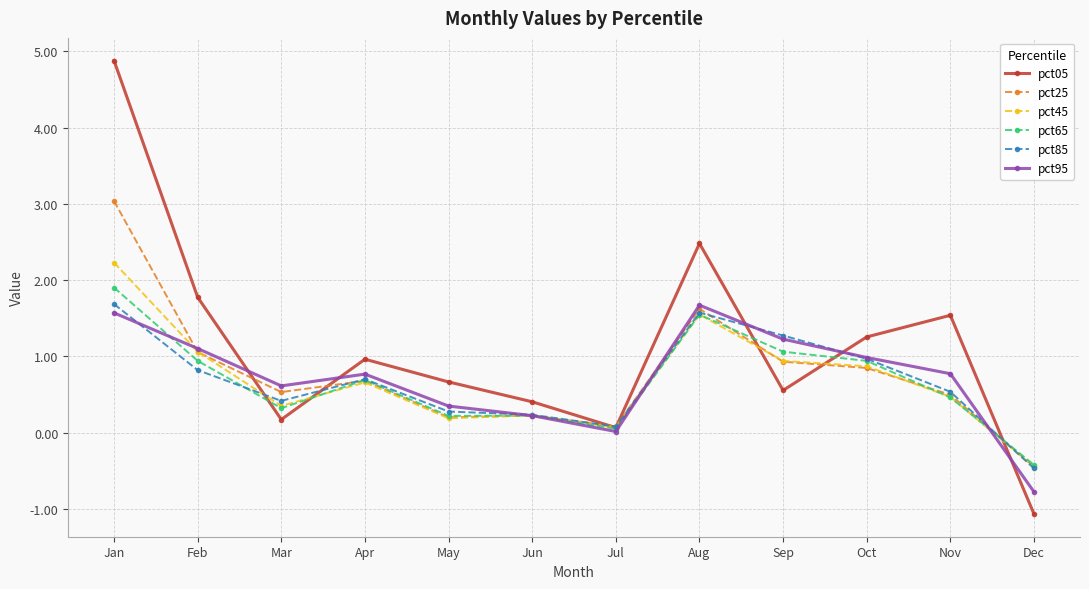

Which category has the lowest value across all series?

Dec